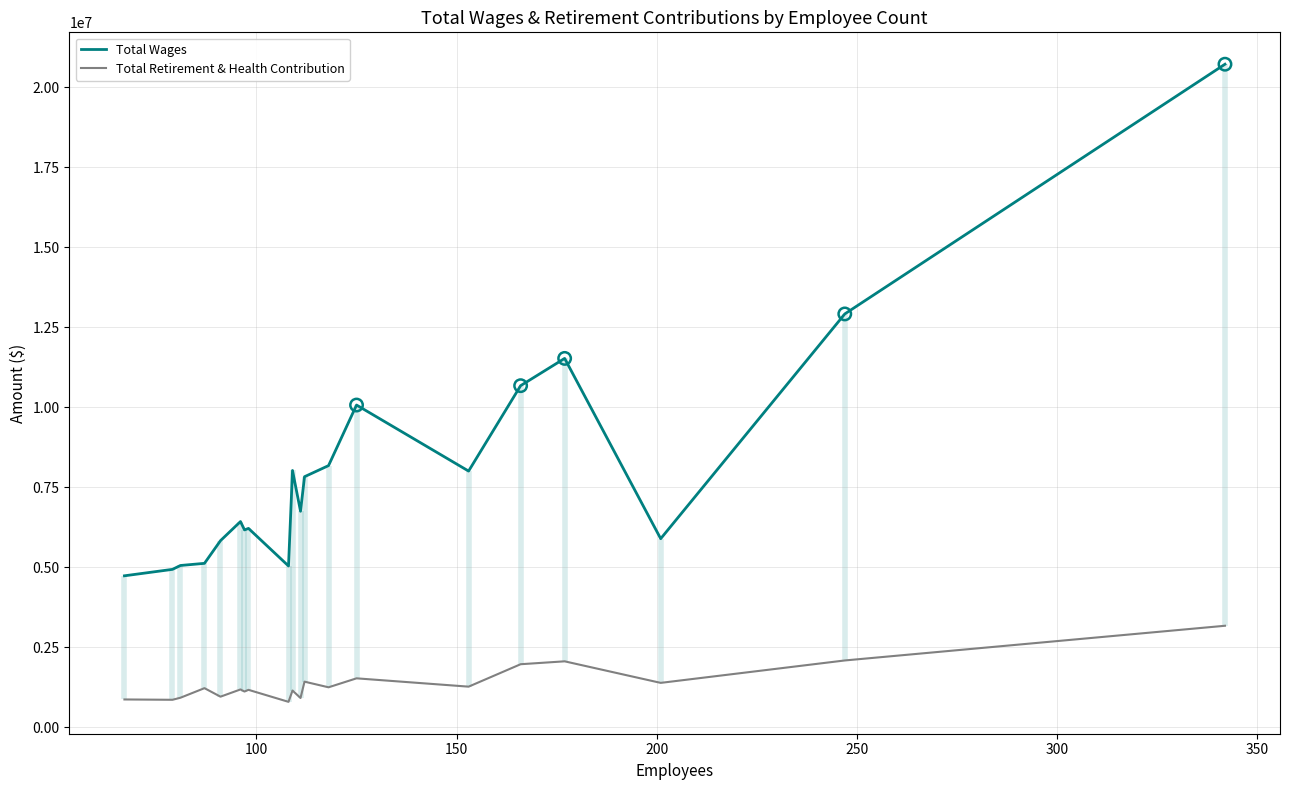

What is the minimum value for Total Retirement & Health Contribution?

790859